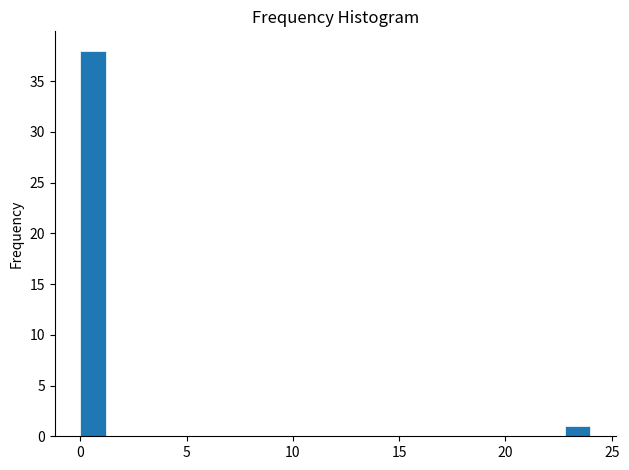

Read against the x-axis, roughly where is the centre of the tallest bar?

0.5